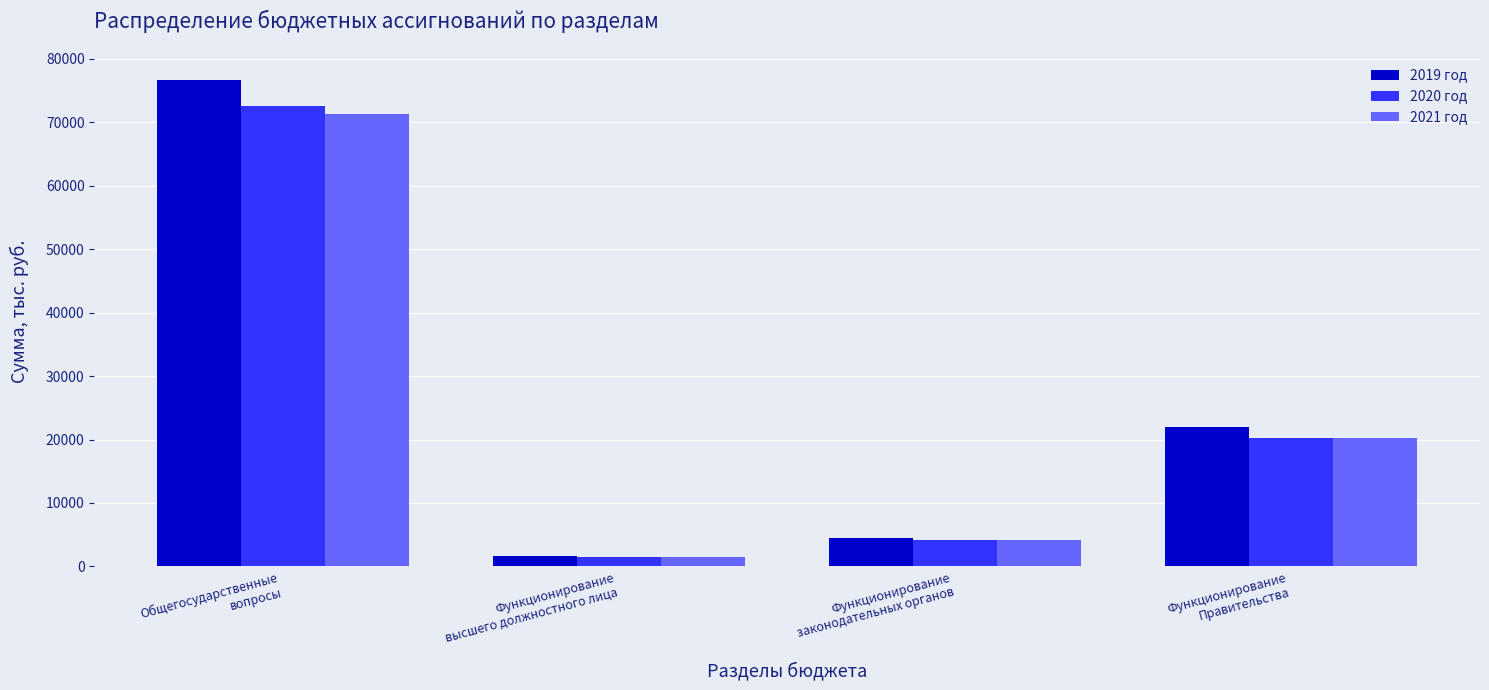

What is the label of the 3rd bar from the right?

Функционирование
высшего должностного лица